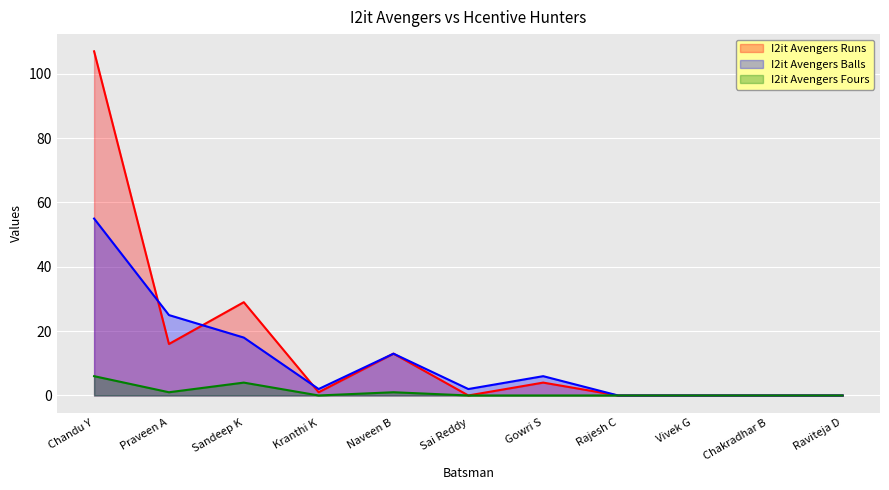

Reading left to right, transcribe all the data shown in this chart.

I2it Avengers Runs: 107	16	29	1	13	0	4	0	0	0	0
I2it Avengers Balls: 55	25	18	2	13	2	6	0	0	0	0
I2it Avengers Fours: 6	1	4	0	1	0	0	0	0	0	0